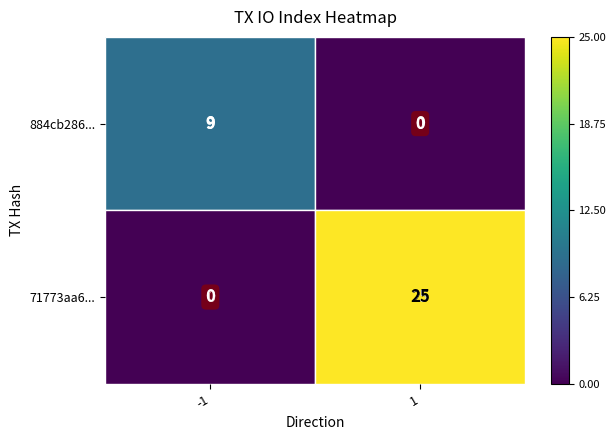

What is the maximum value shown in the chart?

25